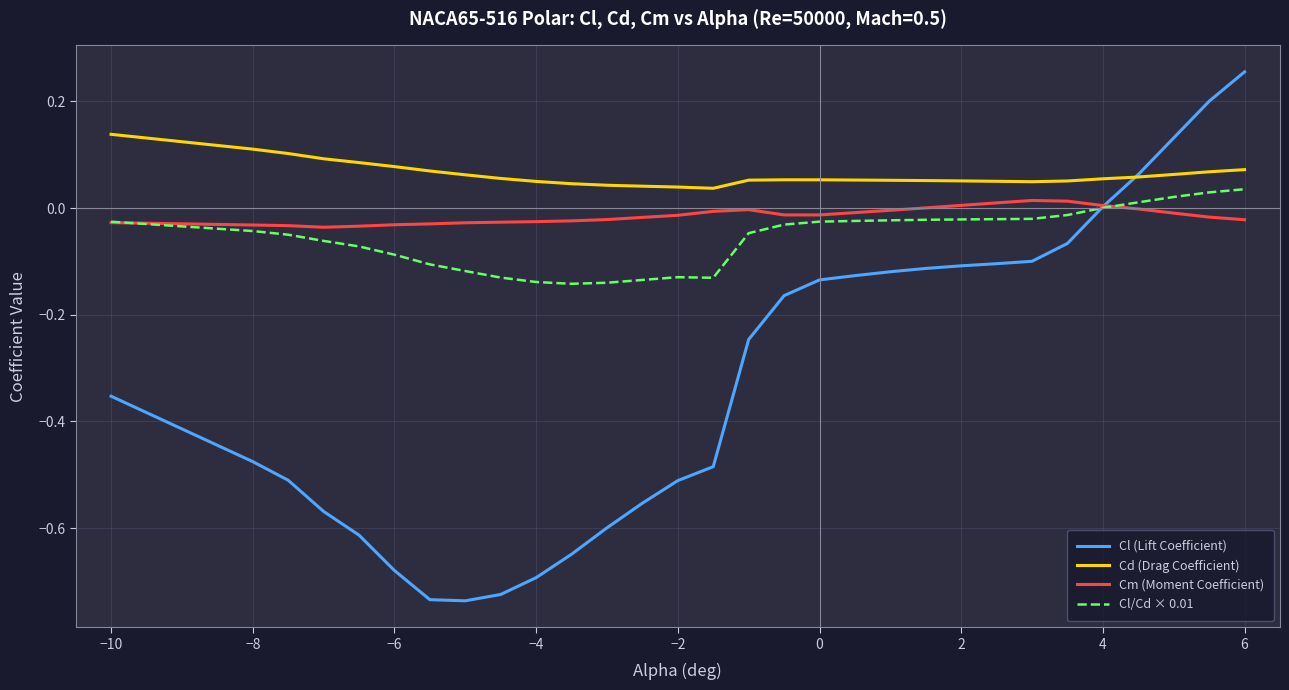

True or false: Cm (Moment Coefficient) and Cd (Drag Coefficient) intersect in this chart.

False